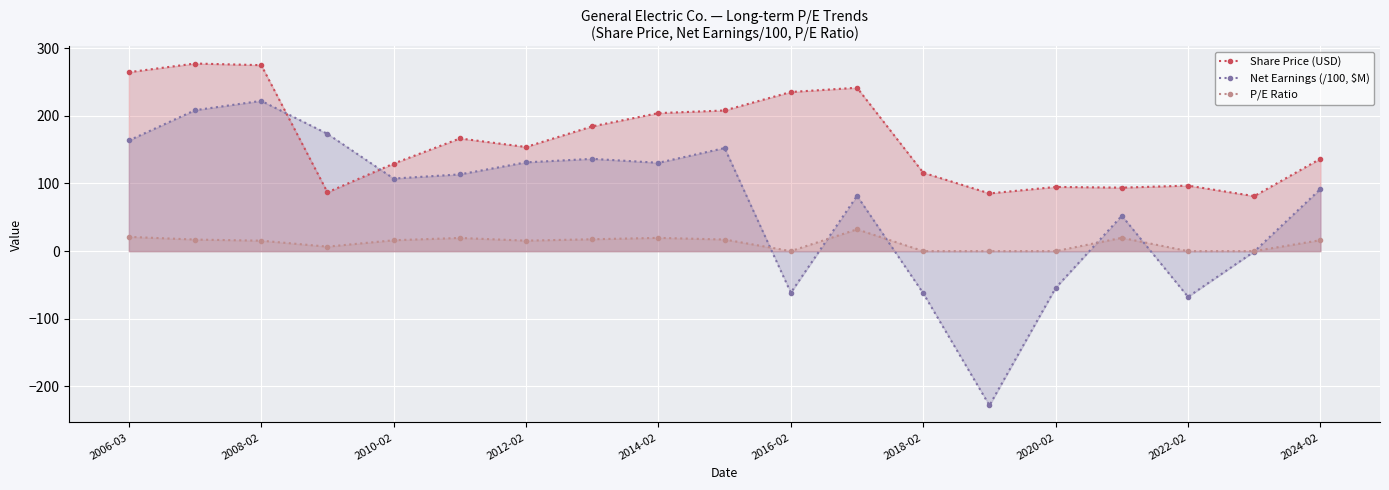

What is the sum of all Share Price (USD) values?

3131.0